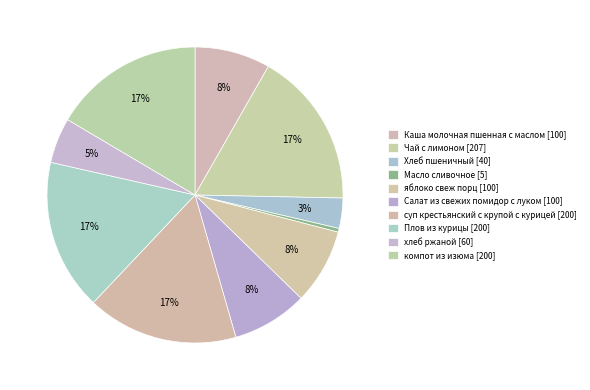

What is the change in value from Хлеб пшеничный to компот из изюма?

+160